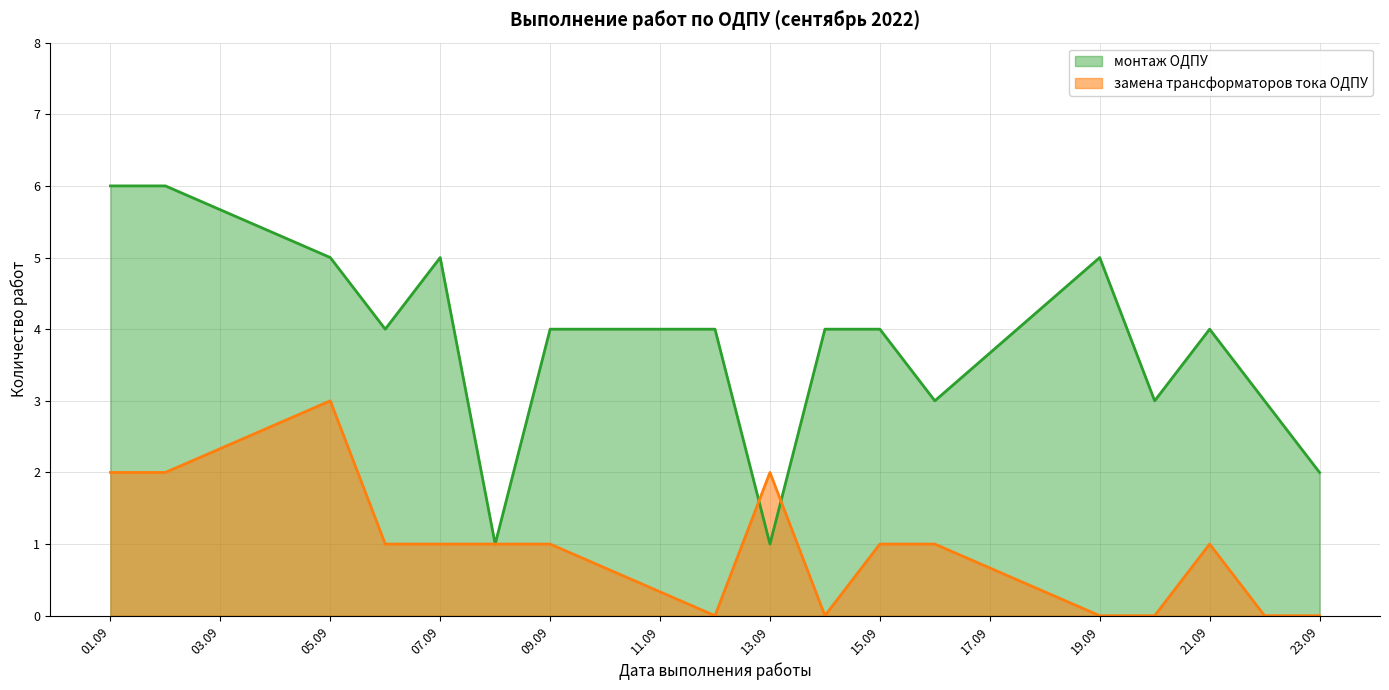

Which series has the largest range (max minus min)?

монтаж ОДПУ